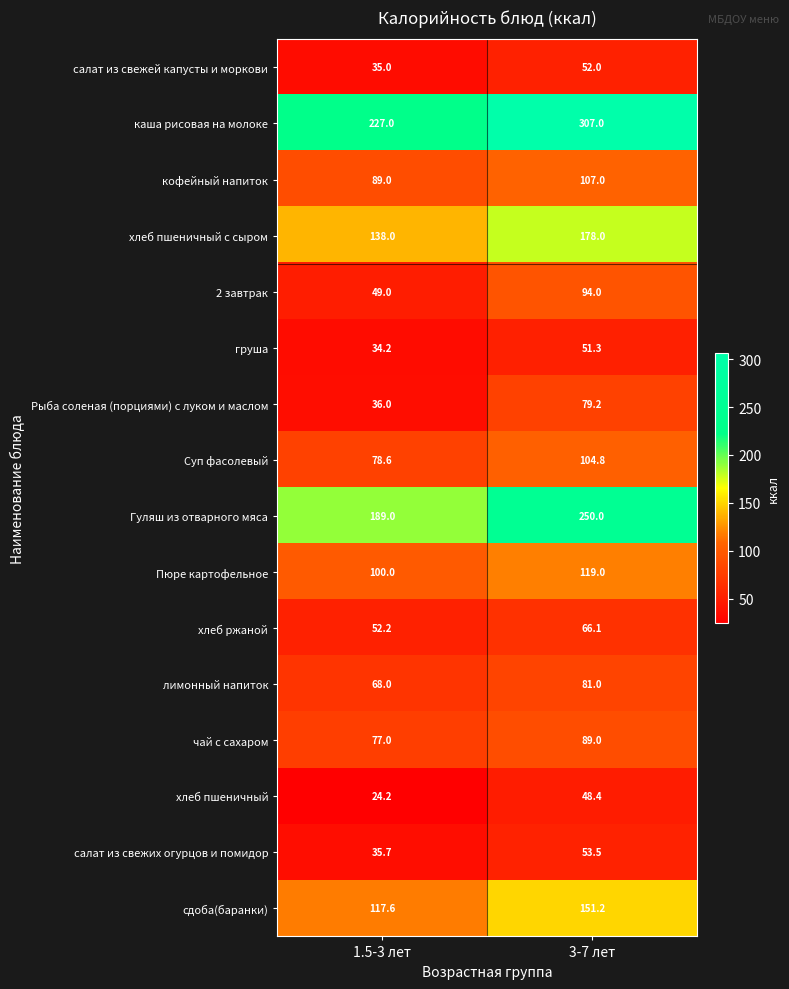

The чай с сахаром series shows 50.9 at 3-7 лет. True or false?

False